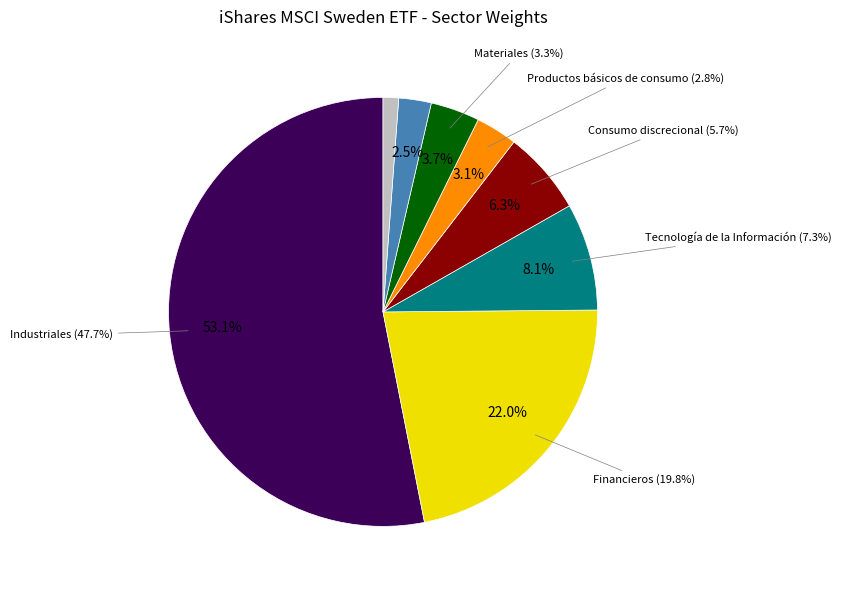

How many slices are in this pie chart?

8